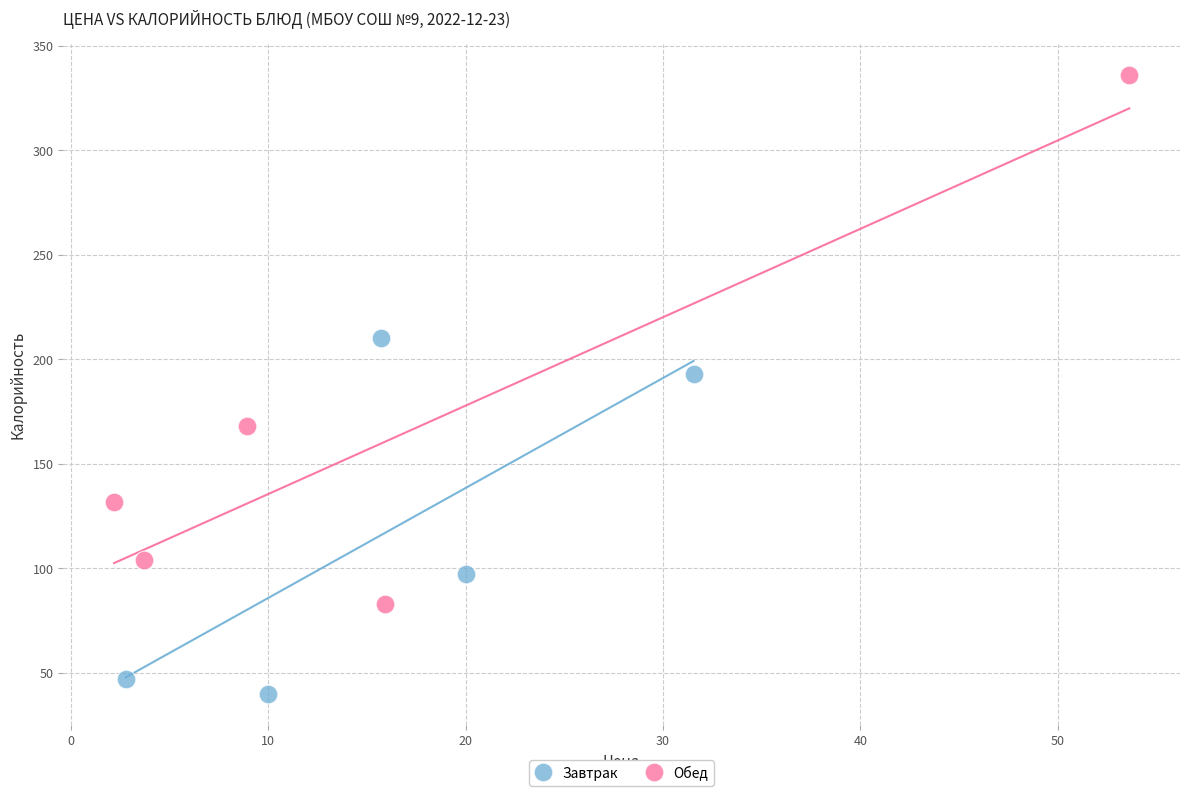

What are all the series names shown in the legend?

Завтрак, Обед